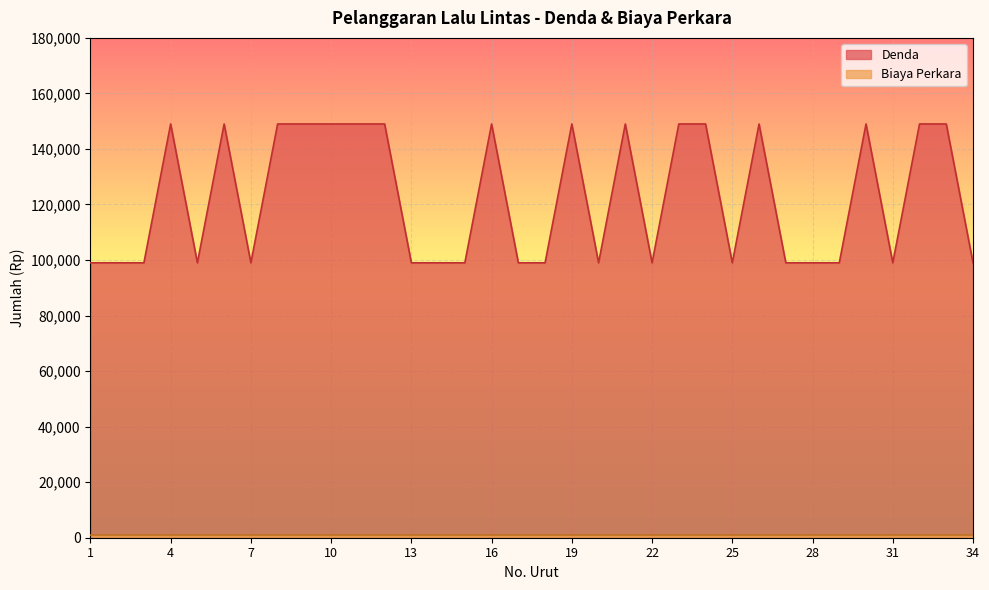

The chart shows a value of 73931 at 8. True or false?

False